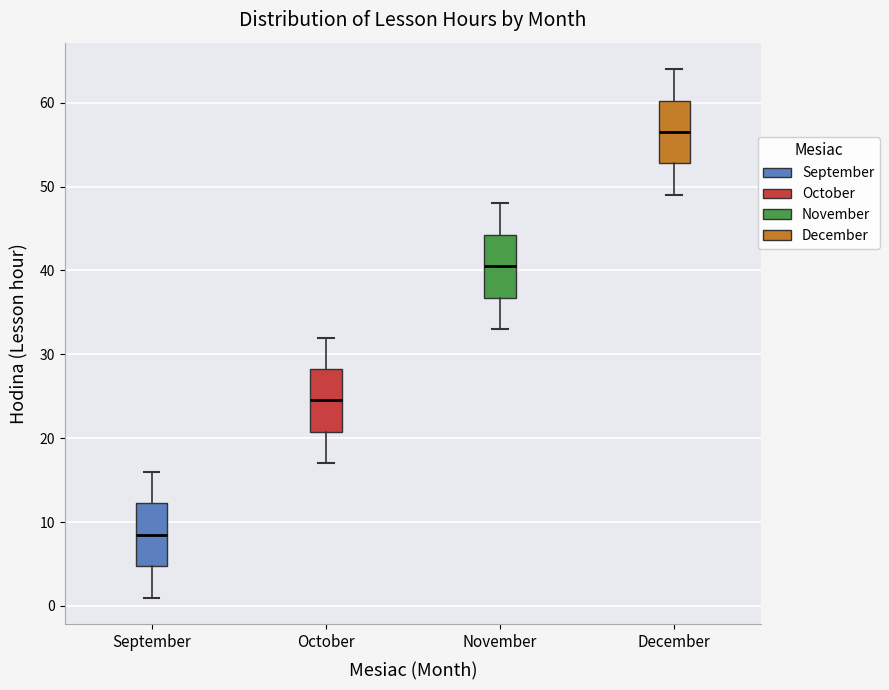

Where does the lower whisker of the box for October end on the y-axis? The values are not printed on the chart, so give them approximately, as read against the axis.

17